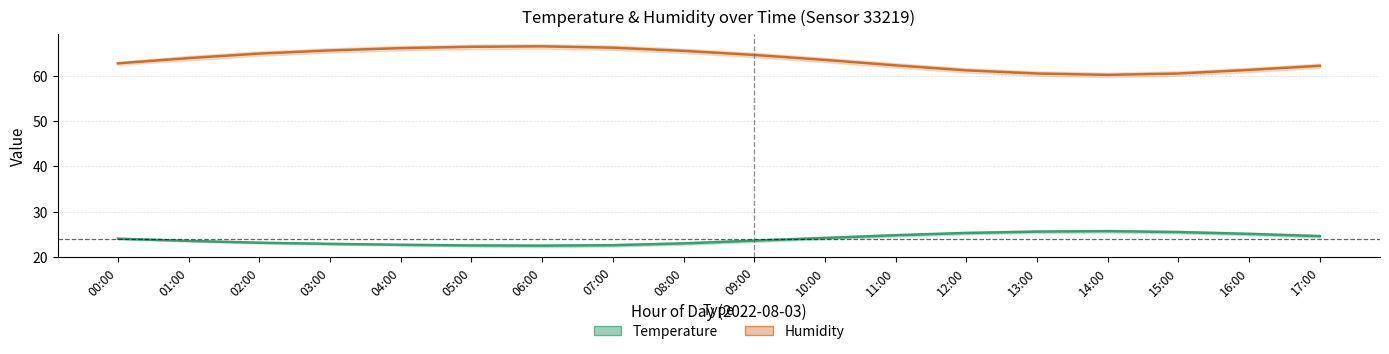

Reading left to right, list all the values displayed in this chart.

Temperature: 24.1	23.6	23.1	22.9	22.7	22.6	22.5	22.6	23.0	23.6	24.2	24.8	25.3	25.6	25.7	25.5	25.1	24.6
Humidity: 62.8	63.9	64.9	65.6	66.1	66.4	66.5	66.2	65.5	64.6	63.5	62.3	61.2	60.5	60.2	60.5	61.3	62.2